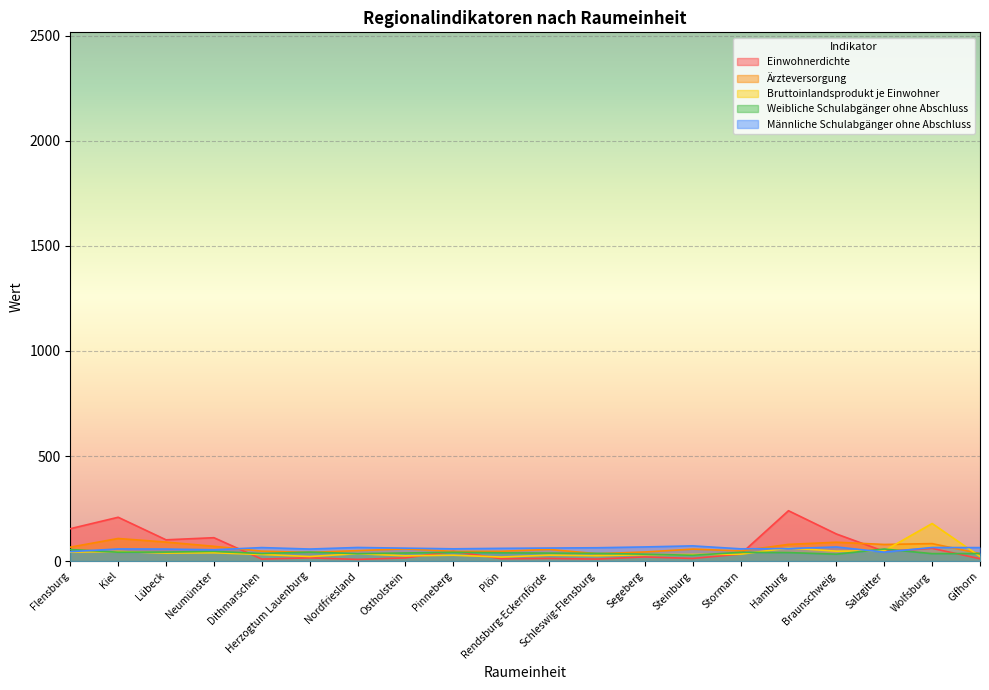

Reading left to right, what are all the values shown in this chart?

Einwohnerdichte: 154.1	208.6	101.2	111.2	9.3	15.4	7.9	15.1	46.8	11.2	12.4	9.6	19.7	12.5	33.3	239.7	129.0	46.2	60.6	11.2
Ärzteversorgung: 66.3	107.5	90.4	70.3	47.2	41.5	49.7	58.3	46.0	46.6	55.4	35.2	43.3	56.9	48.4	79.4	89.7	79.1	83.1	35.5
Bruttoinlandsprodukt je Einwohner: 42.5	45.7	38.0	39.5	31.4	21.7	35.2	25.0	27.9	19.3	28.1	25.5	30.3	31.4	32.7	62.4	47.2	49.0	178.8	22.1
Weibliche Schulabgänger ohne Abschluss: 55.1	42.3	42.8	46.2	35.8	42.7	35.3	38.5	41.7	39.4	37.9	36.6	32.7	27.6	41.7	40.4	32.9	57.4	35.4	35.9
Männliche Schulabgänger ohne Abschluss: 44.9	57.7	57.2	53.8	64.2	57.3	64.7	61.5	58.3	60.6	62.1	63.4	67.3	72.4	58.3	59.6	67.1	42.6	64.6	64.1